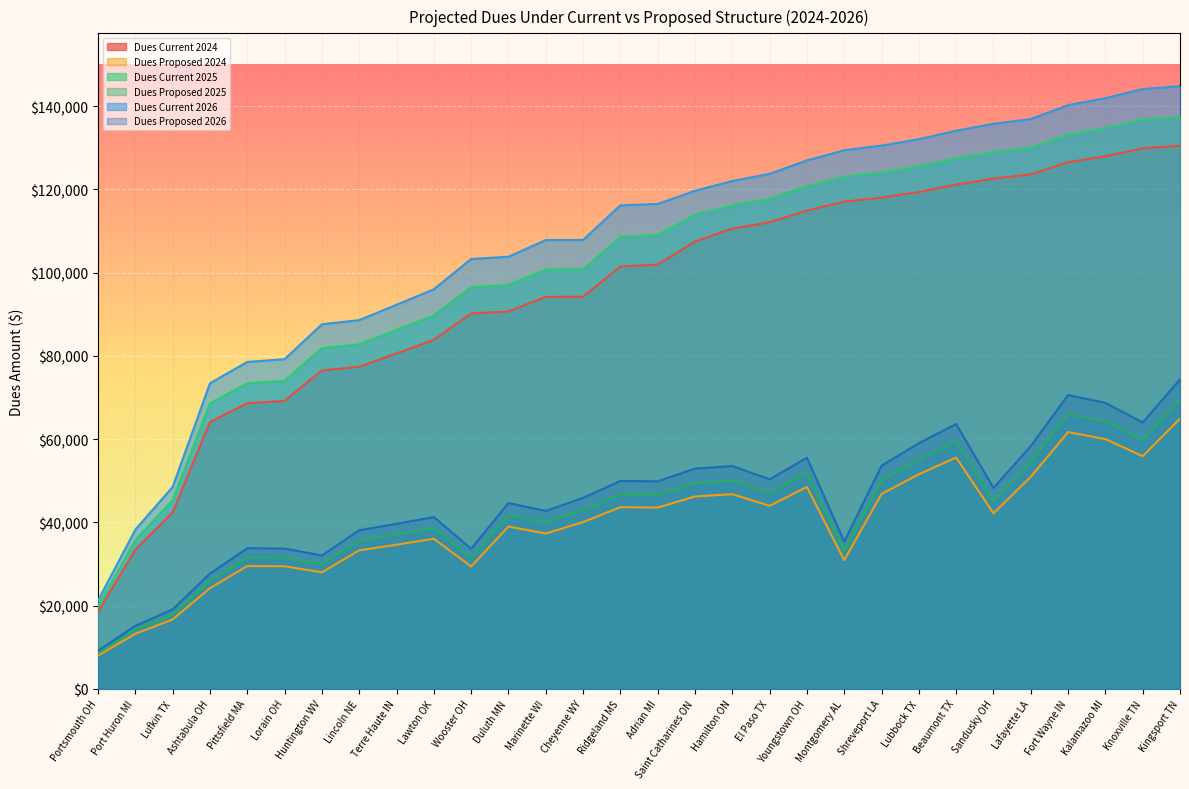

What is the value of the Dues Proposed 2024 point at the 19th from the left?

43960.8